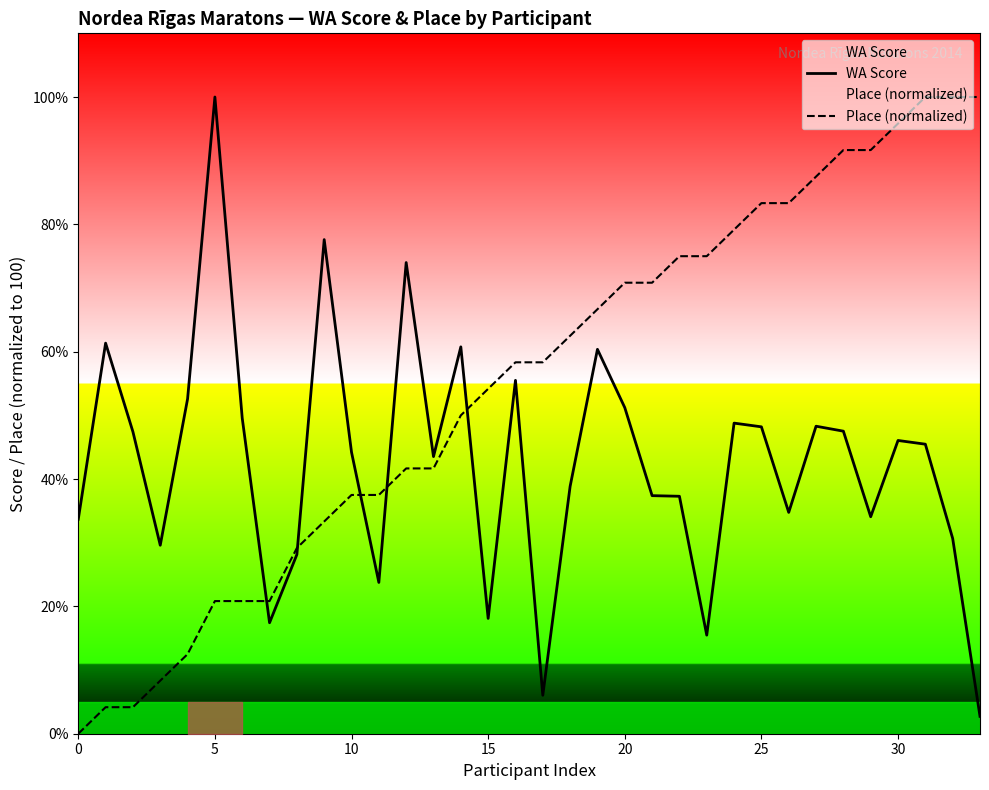

How many lines are shown in the chart?

2